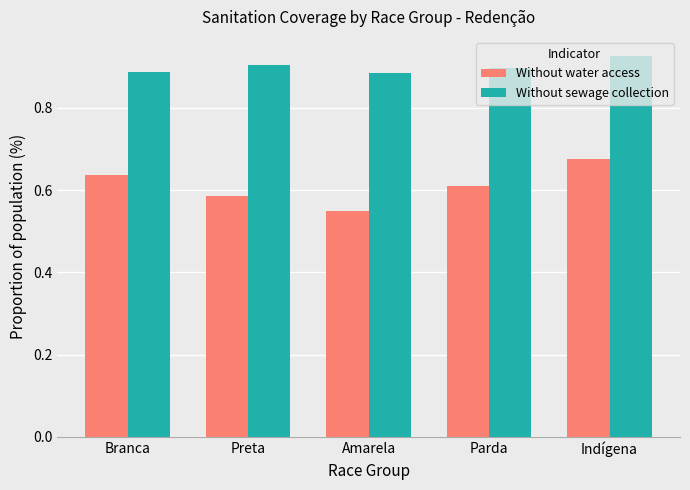

Which series changed the most between Parda and Indígena?

Without water access